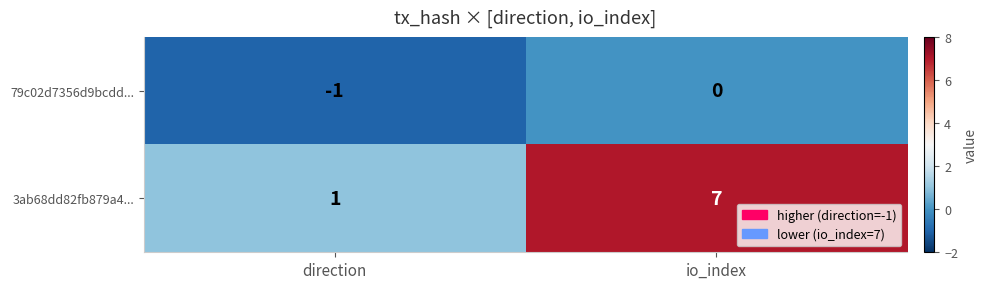

Where is 3ab68dd82fb879a4... nearest to the value 4?

direction